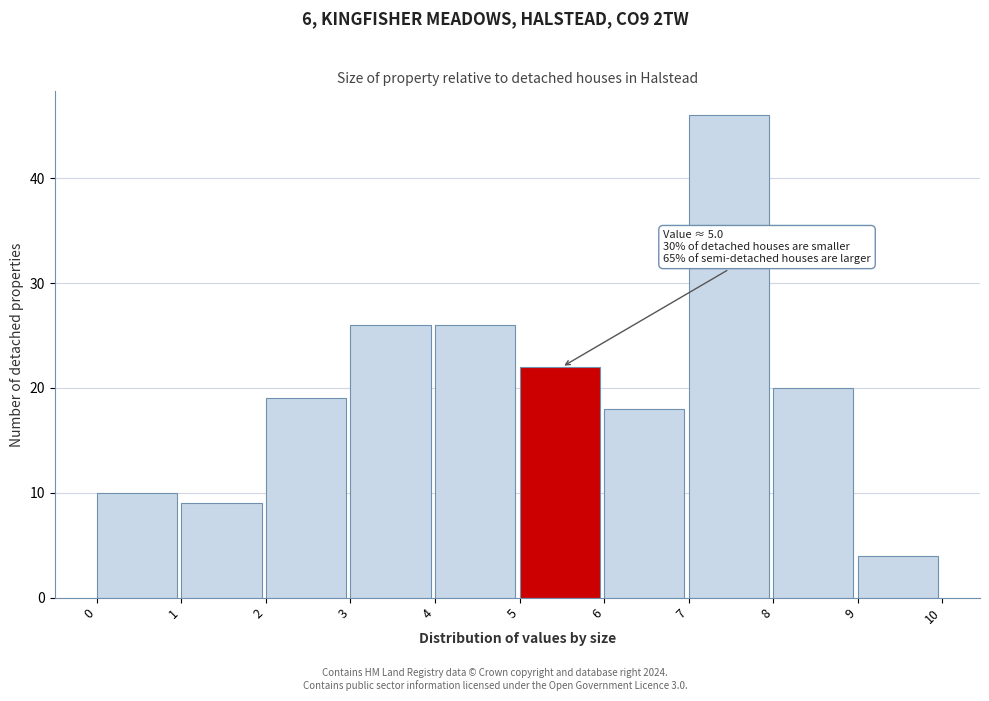

Over which range of the x-axis is the bar tallest?

7 to 8